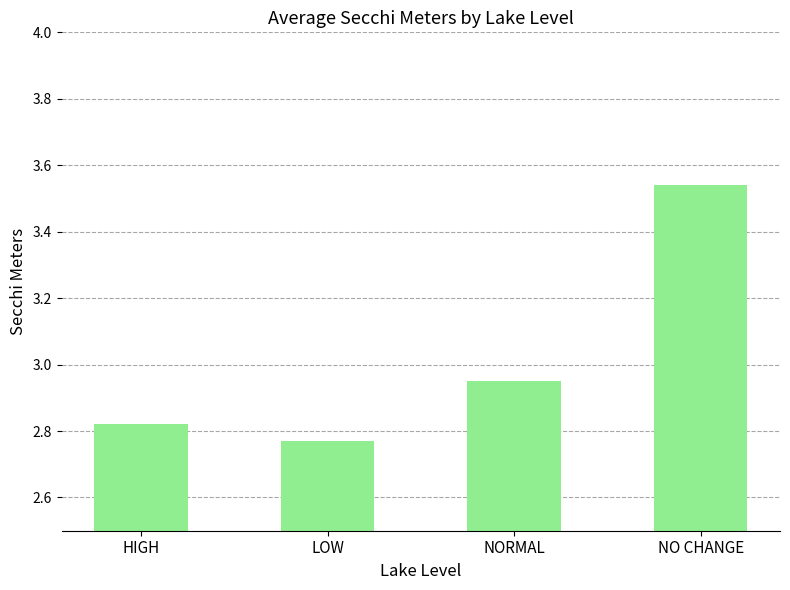

Is it true that the value at NORMAL is 4.3?

False